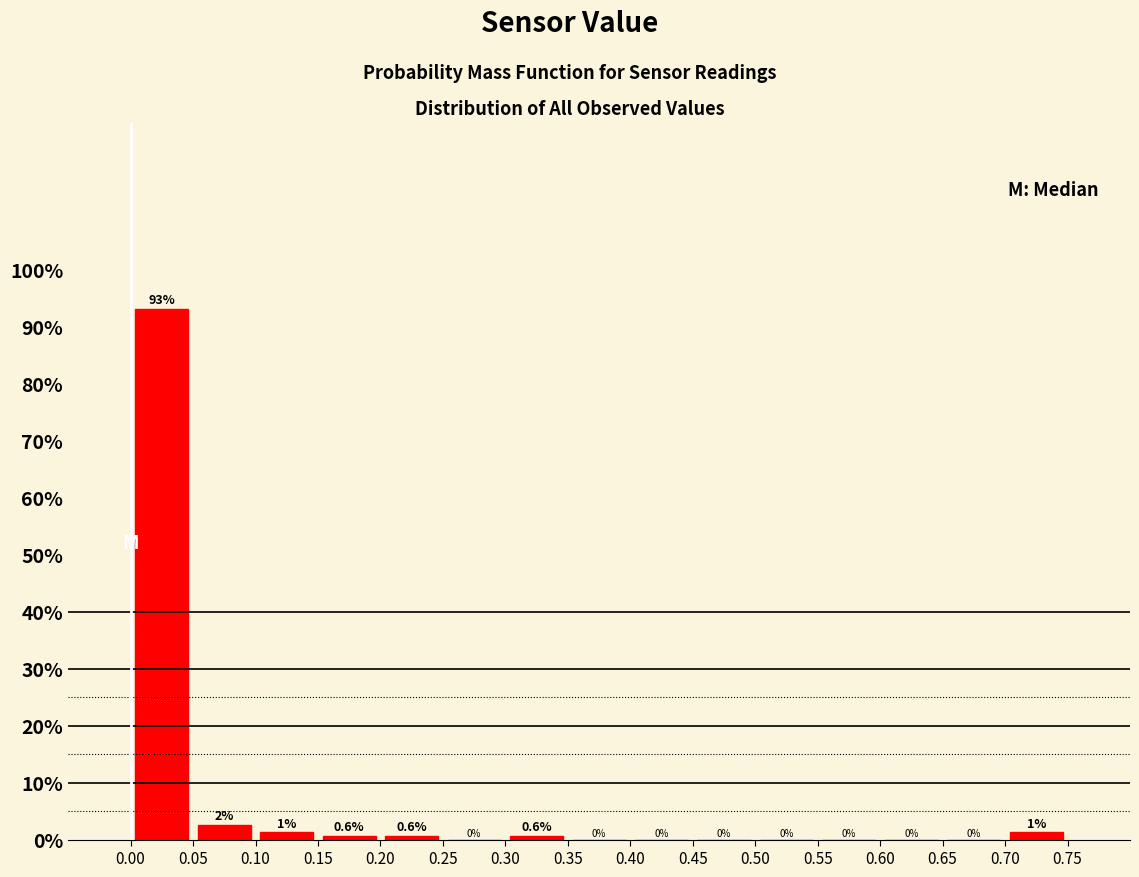

Which range on the x-axis has the tallest bar?

0.00 to 0.05